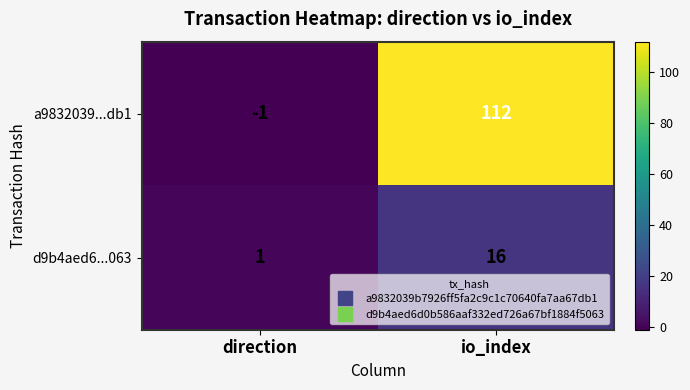

At which category does the chart reach its minimum across all series?

direction